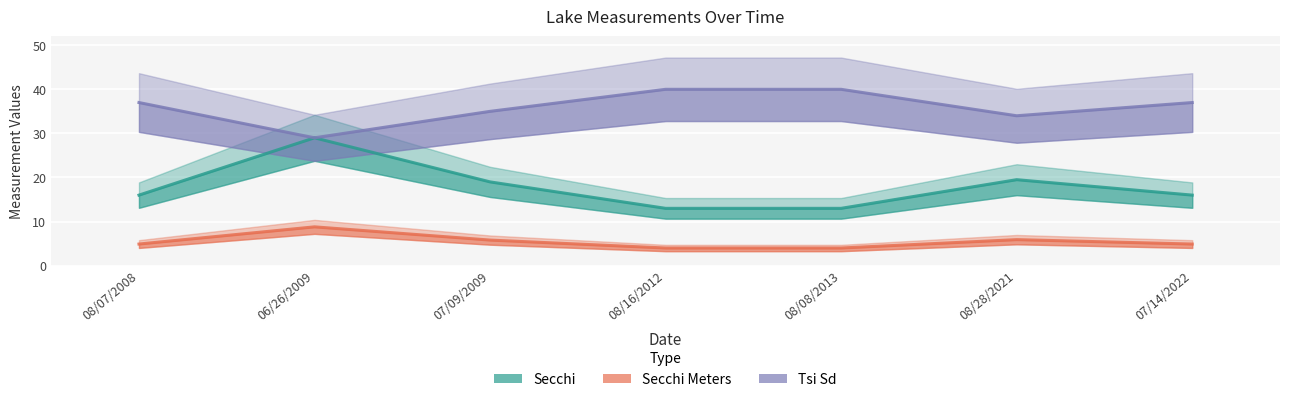

Between 07/09/2009 and 08/16/2012, which is larger?

07/09/2009